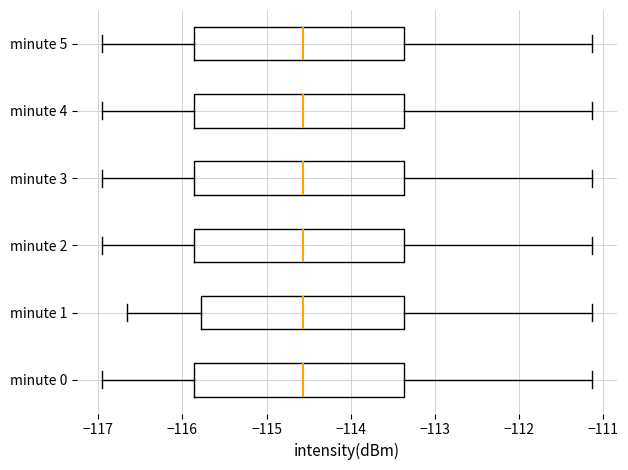

Where does the median line of the box for minute 3 sit on the x-axis? The values are not printed on the chart, so give them approximately, as read against the axis.

-114.6